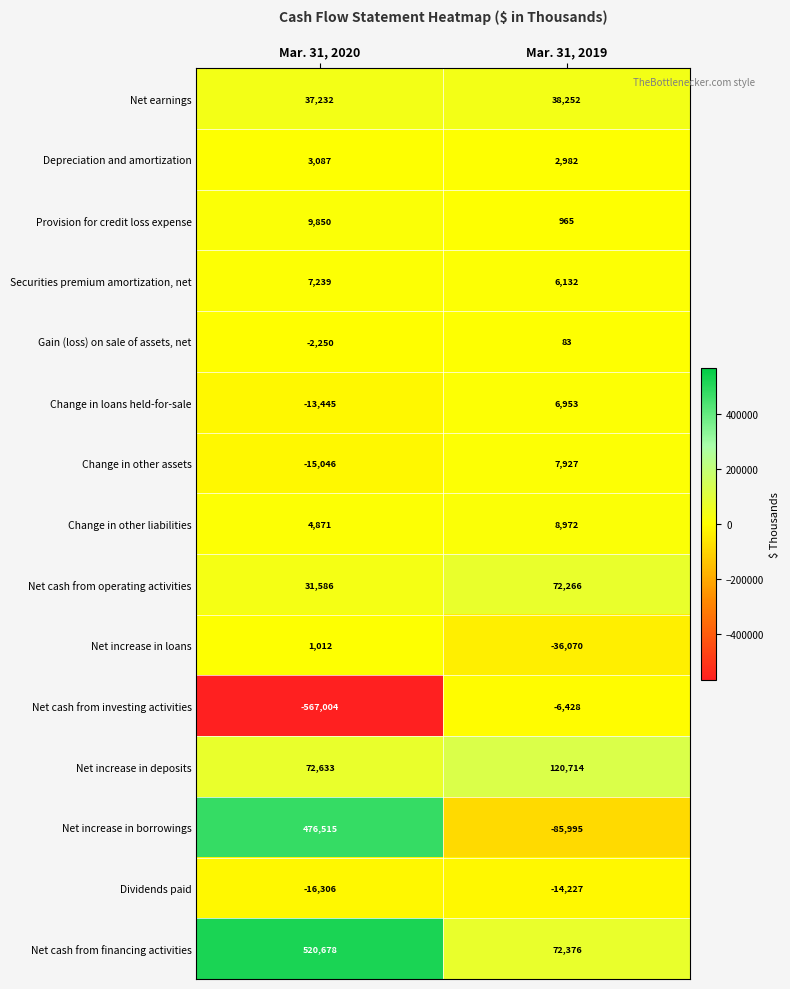

At which category is the sum across all series the highest?

Mar. 31, 2020